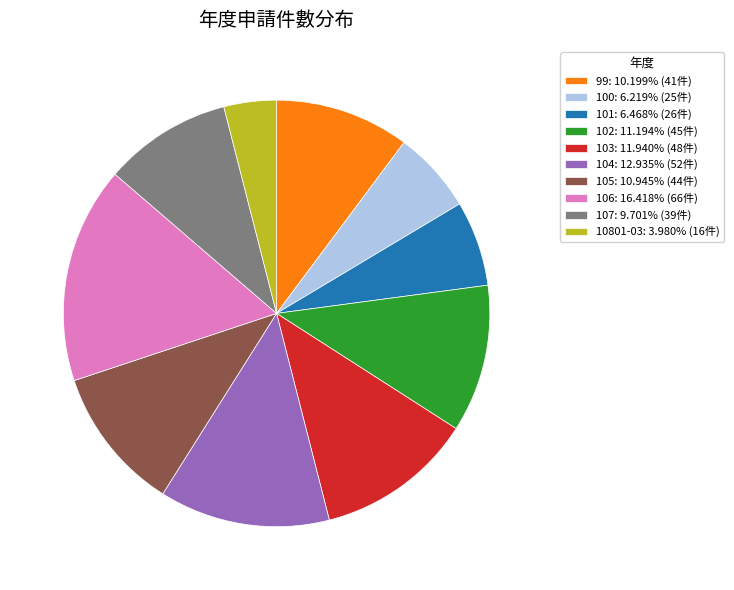

Which slice is the largest?

106